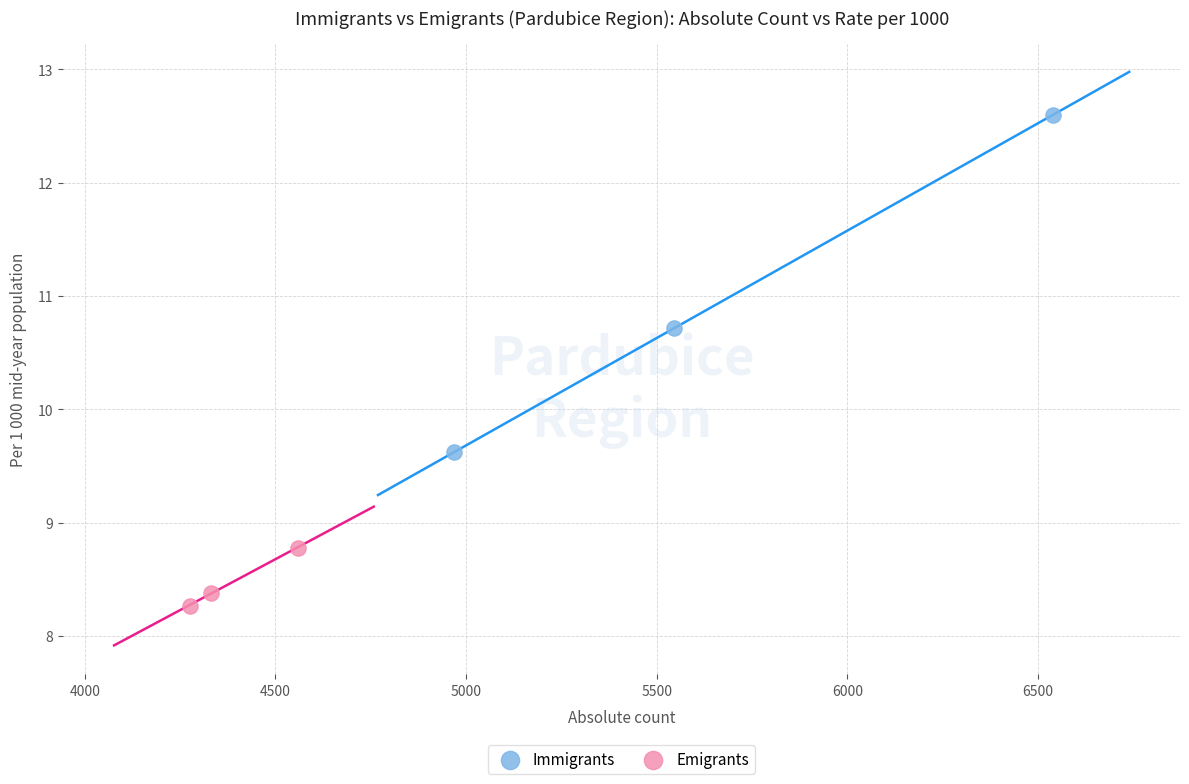

Which series has the widest spread of Y values?

Immigrants